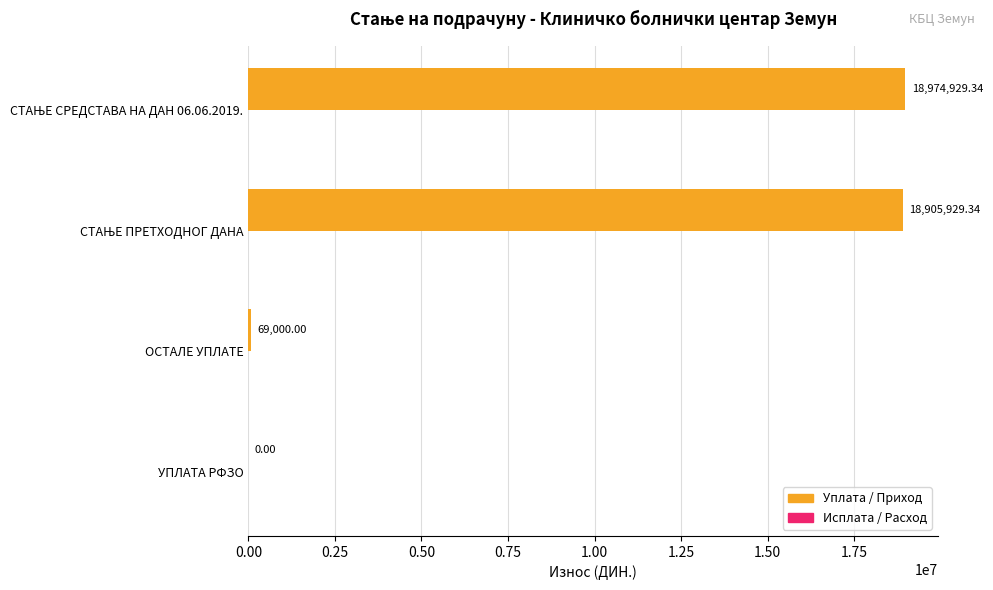

Which has a higher value, ОСТАЛЕ УПЛАТЕ or УПЛАТА РФЗО?

ОСТАЛЕ УПЛАТЕ